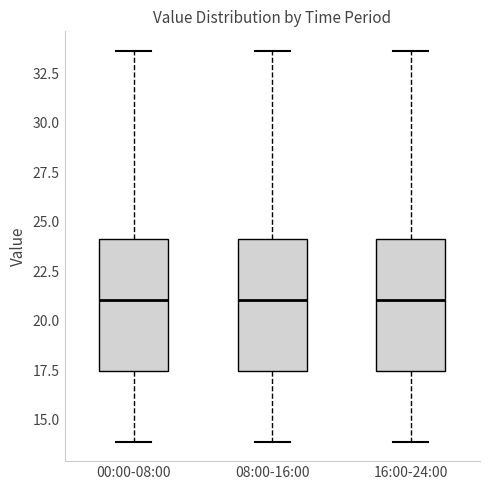

Where does the median line of the box for 08:00-16:00 sit on the y-axis? The values are not printed on the chart, so give them approximately, as read against the axis.

21.0